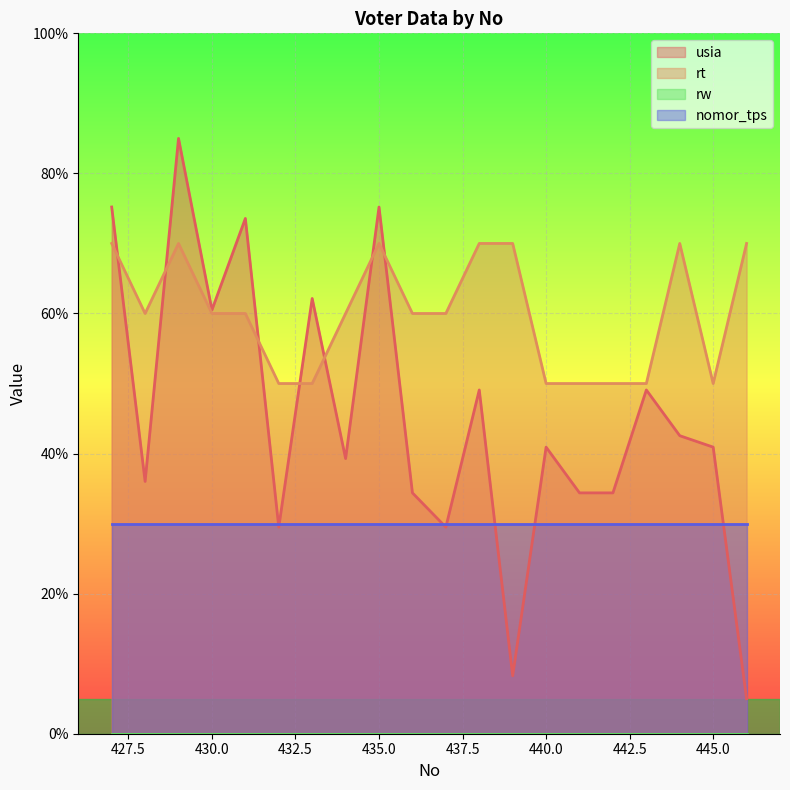

Is the value of usia at 438 greater than the value of rt at 443?

No